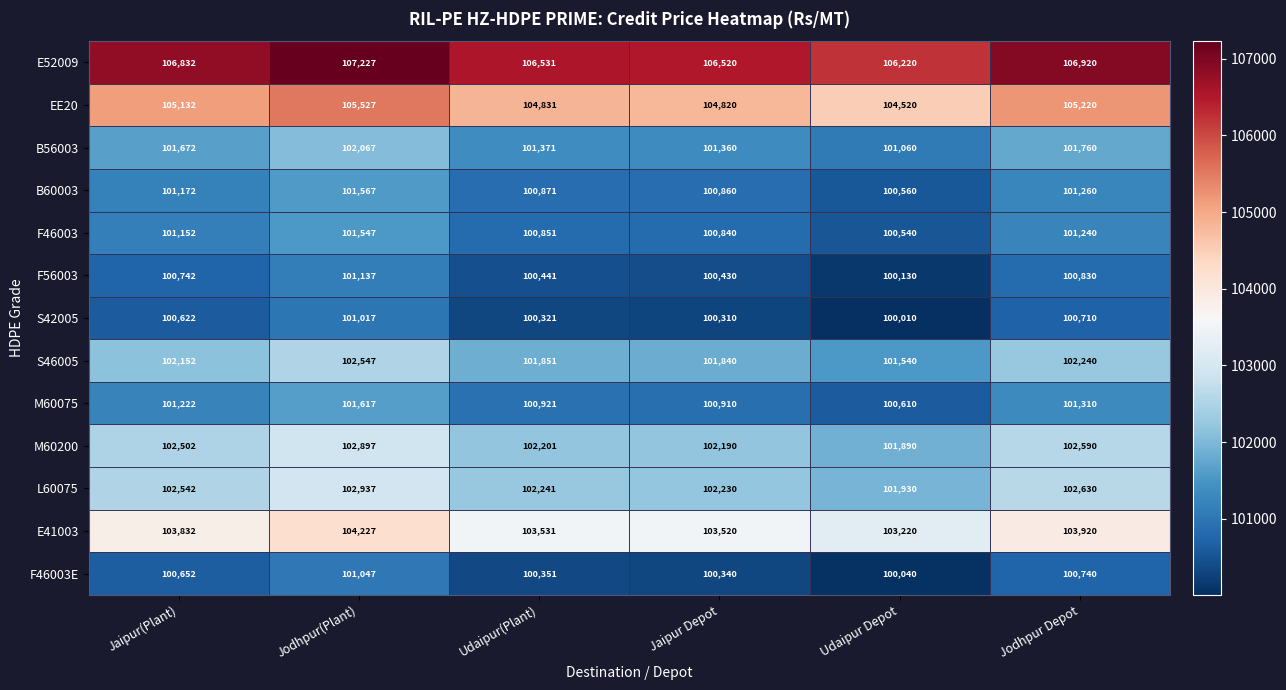

Is it true that M60200 equals 23405 at Jodhpur Depot?

False